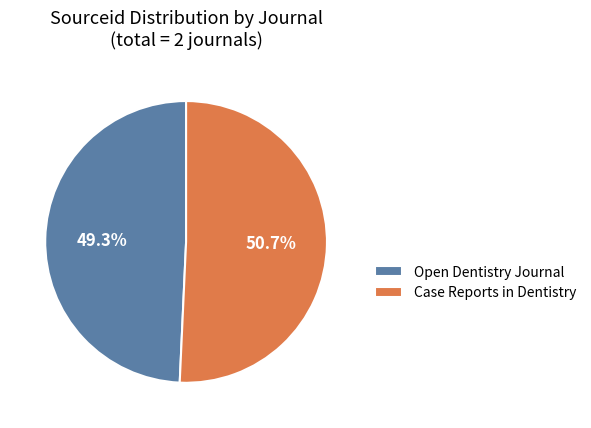

Does Open Dentistry Journal represent more than half of the total?

No